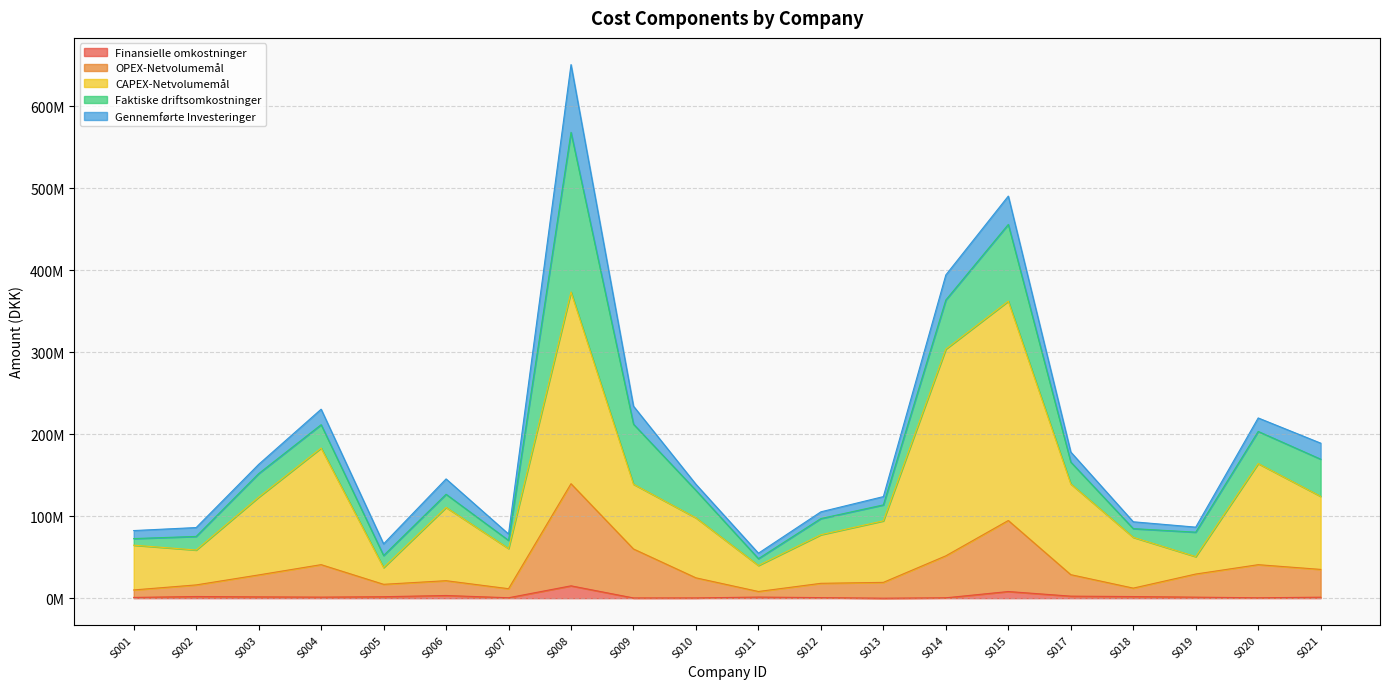

True or false: CAPEX-Netvolumemål and OPEX-Netvolumemål cross at least once.

False